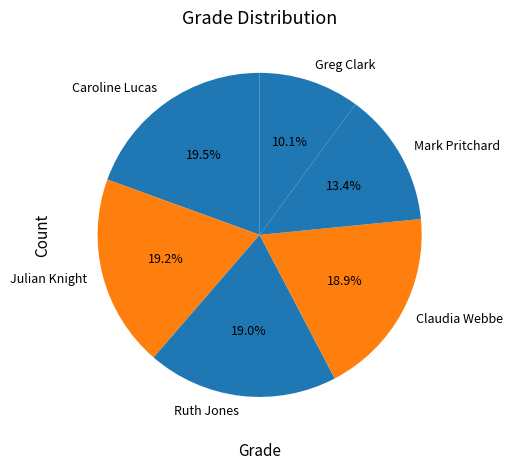

To the nearest percent, what portion does Julian Knight represent?

19%